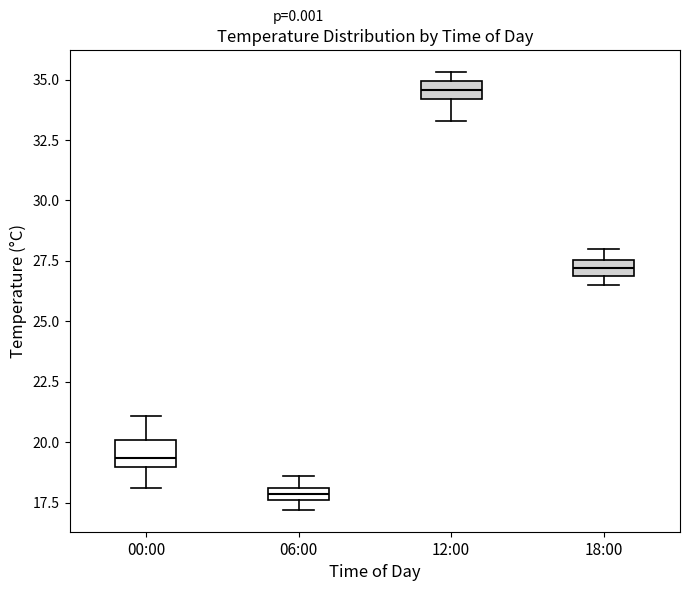

Which box has the lowest median line?

06:00